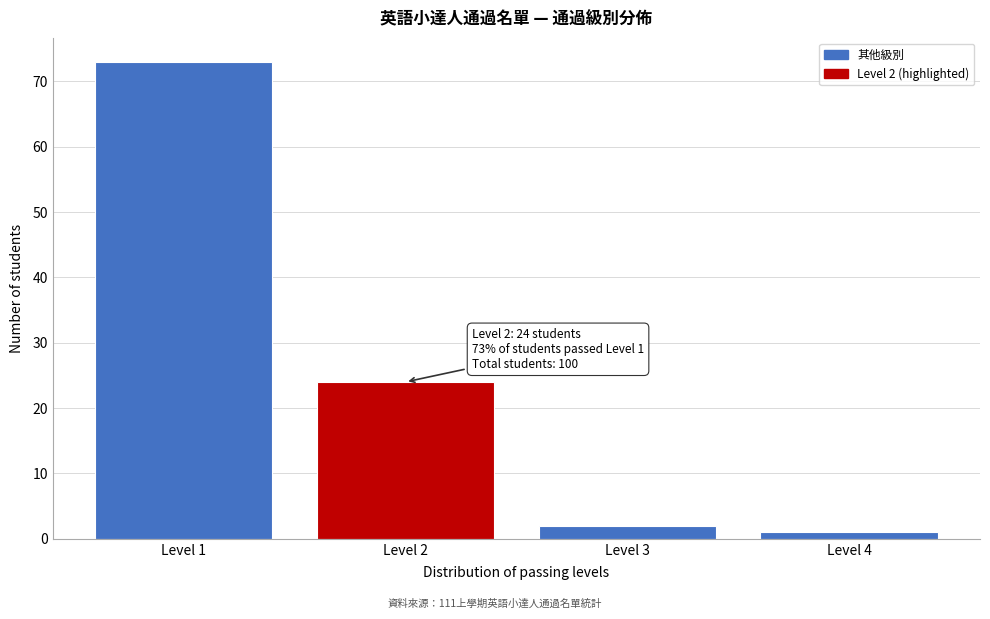

Reading left to right, extract all data points from this chart.

Level 1=73	Level 2=24	Level 3=2	Level 4=1